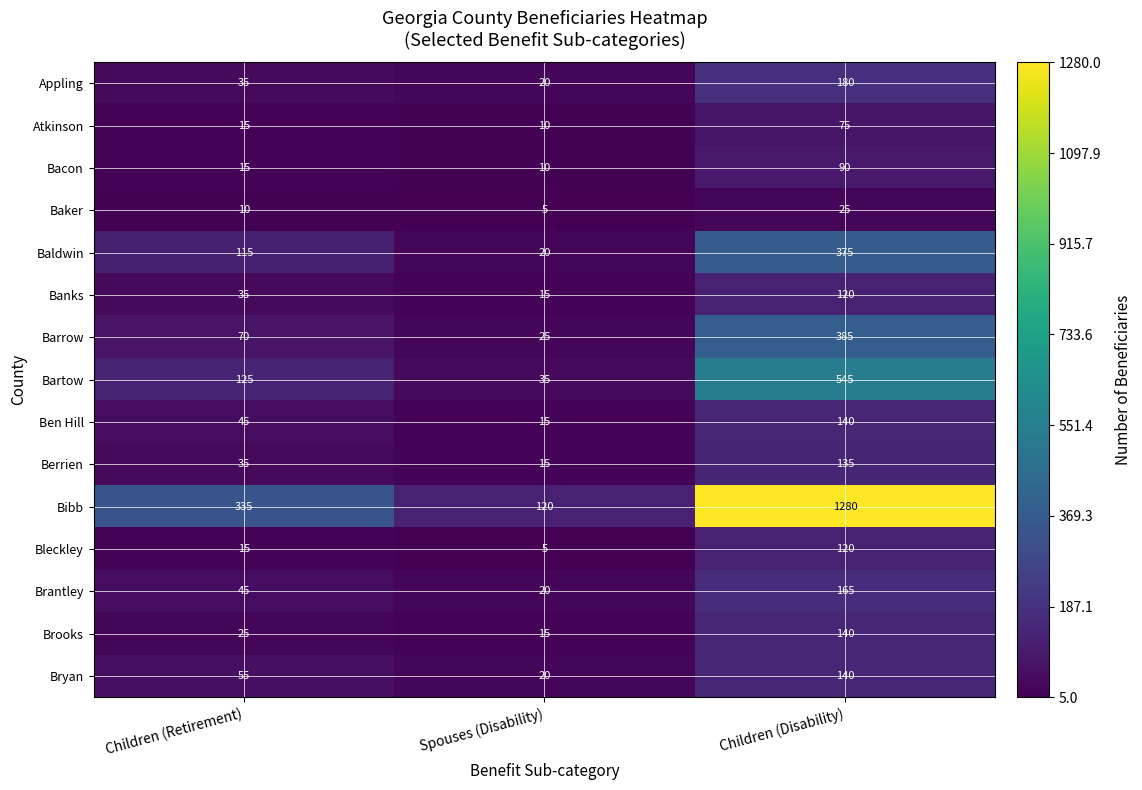

Which series has the widest spread of values?

Bibb